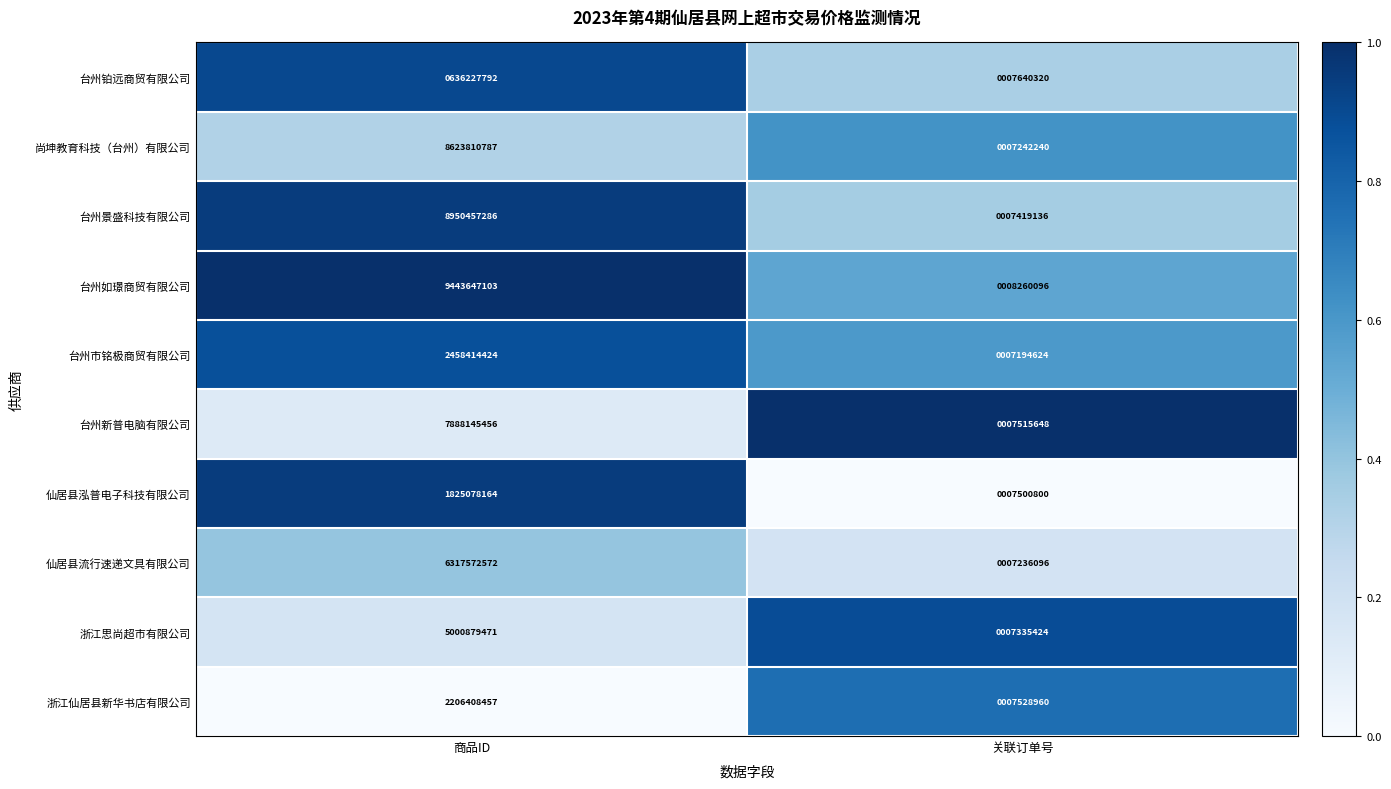

Is it true that 台州市铭极商贸有限公司 equals 11395566 at 关联订单号?

False